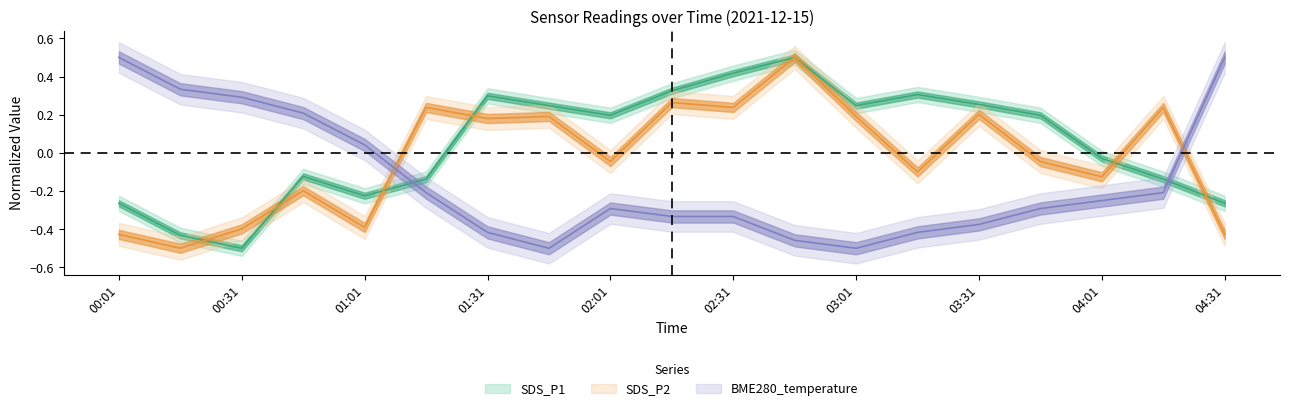

Reading left to right, what are all the values shown in this chart?

SDS_P1: -0.3	-0.4	-0.5	-0.1	-0.2	-0.1	0.3	0.2	0.2	0.3	0.4	0.5	0.2	0.3	0.3	0.2	-0.0	-0.1	-0.3
SDS_P2: -0.4	-0.5	-0.4	-0.2	-0.4	0.2	0.2	0.2	-0.0	0.3	0.2	0.5	0.2	-0.1	0.2	-0.0	-0.1	0.2	-0.4
BME280_temperature: 0.5	0.3	0.3	0.2	0.0	-0.2	-0.4	-0.5	-0.3	-0.3	-0.3	-0.5	-0.5	-0.4	-0.4	-0.3	-0.2	-0.2	0.5